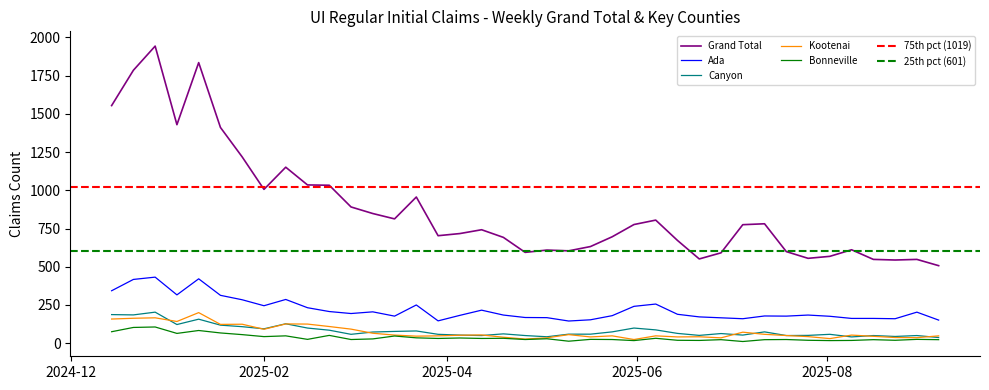

What position from the right is 31?

8